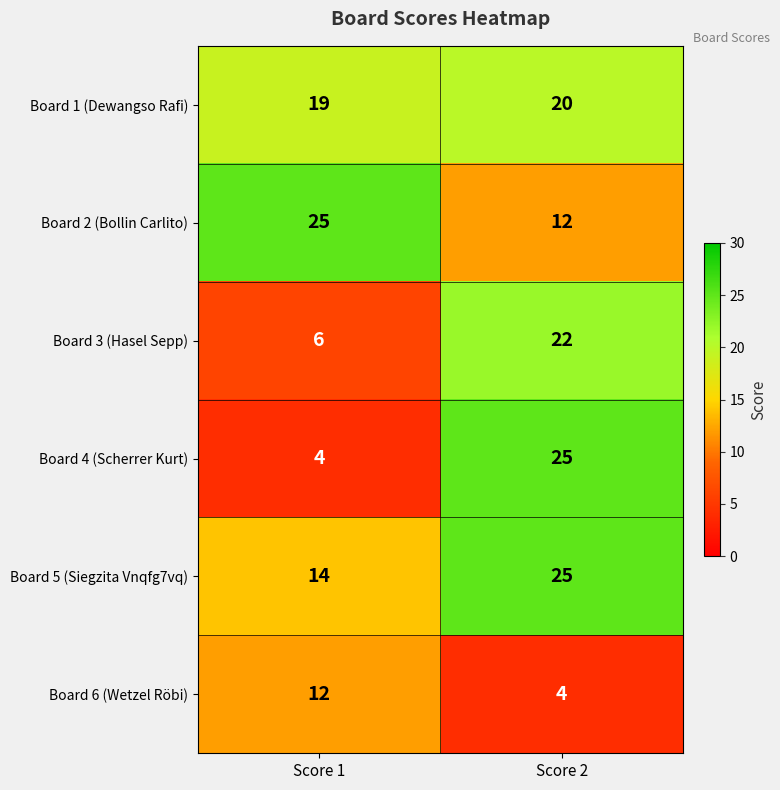

Reading left to right, list all the values displayed in this chart.

Board 1 (Dewangso Rafi): 19	20
Board 2 (Bollin Carlito): 25	12
Board 3 (Hasel Sepp): 6	22
Board 4 (Scherrer Kurt): 4	25
Board 5 (Siegzita Vnqfg7vq): 14	25
Board 6 (Wetzel Röbi): 12	4